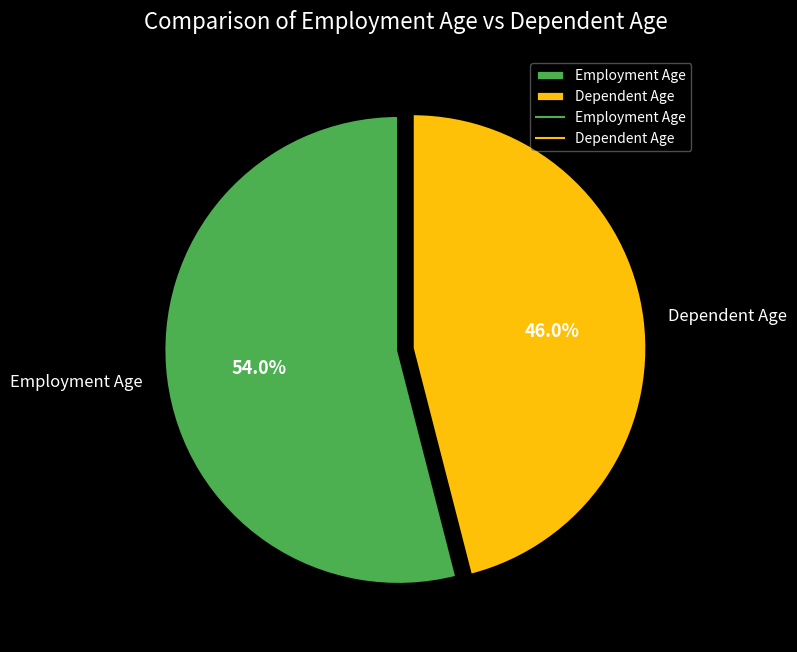

Which slice is the largest?

Employment Age